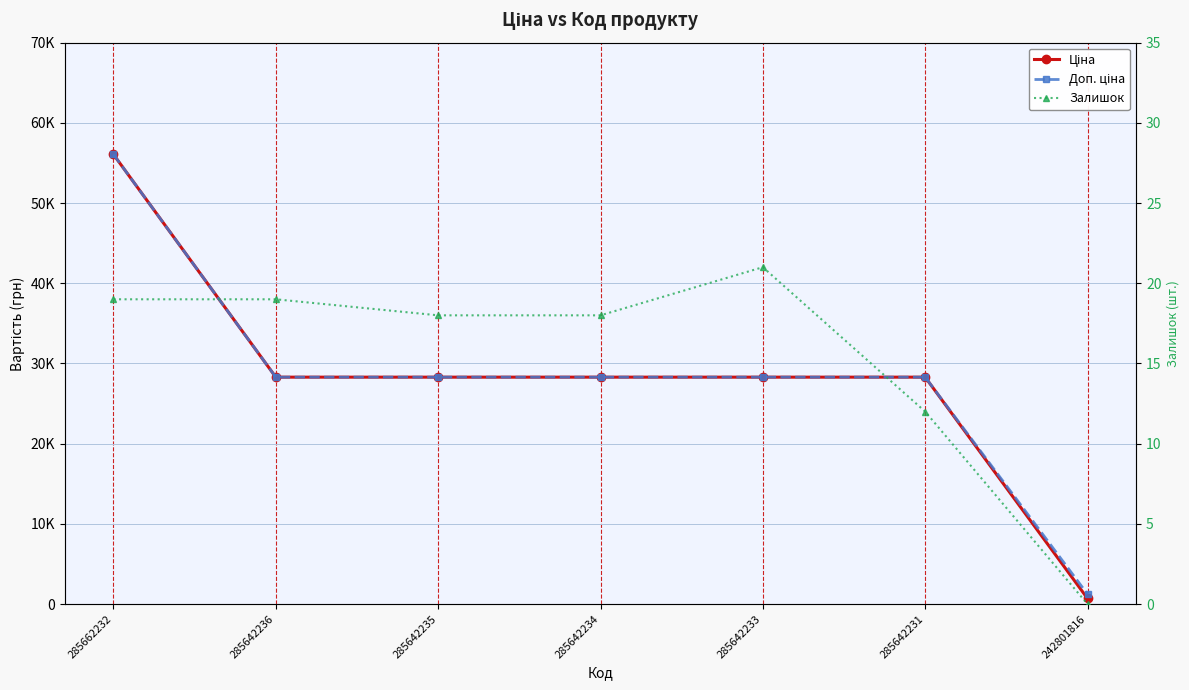

How many lines are shown in the chart?

3